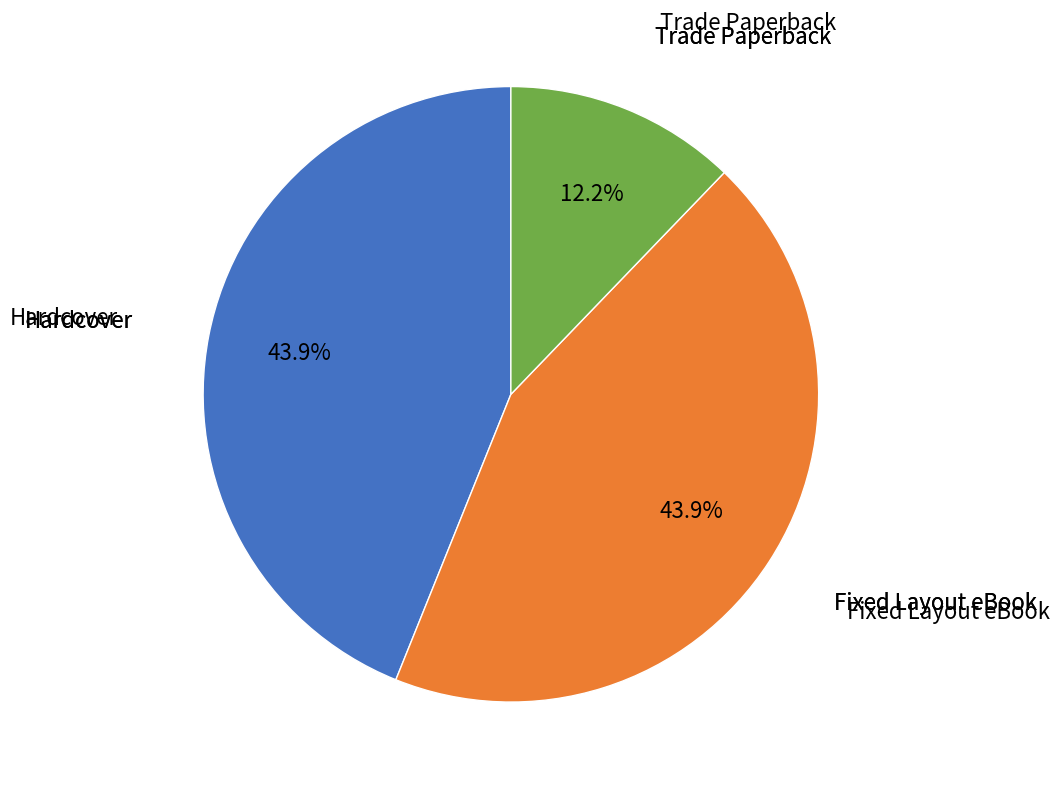

Rank the categories by value from highest to lowest.

Hardcover, Fixed Layout eBook, Trade Paperback